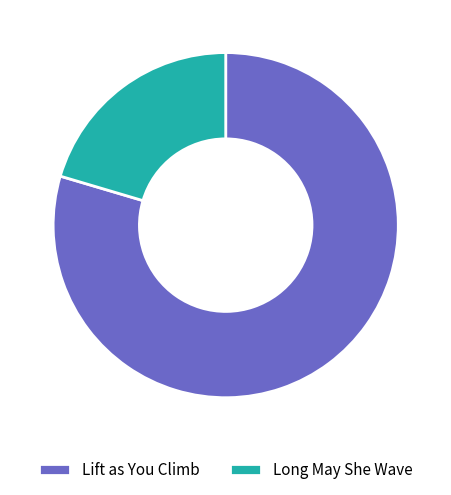

Is there a majority slice in this chart?

Yes